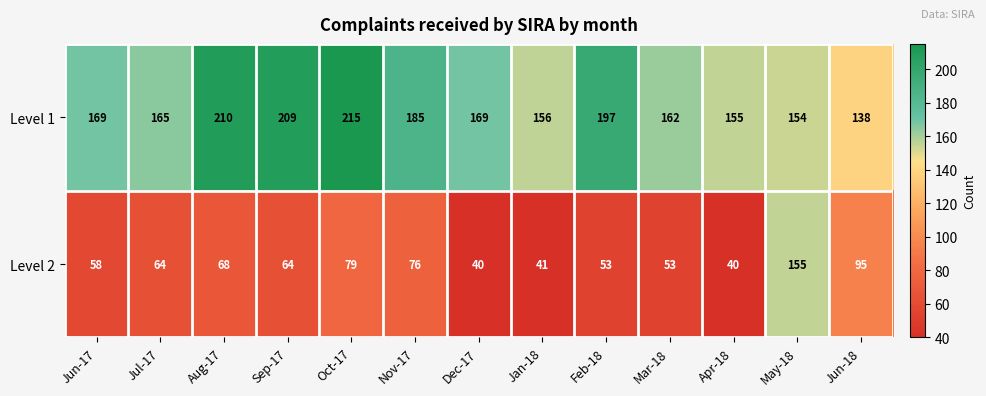

What is the total value across all series at Oct-17?

294